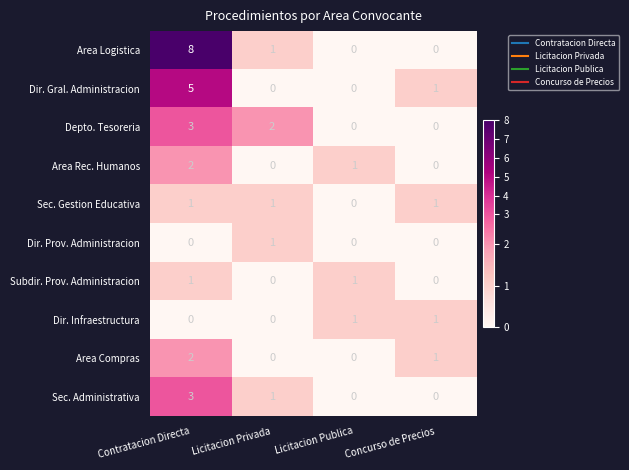

At which category is the sum across all series the highest?

Contratacion Directa